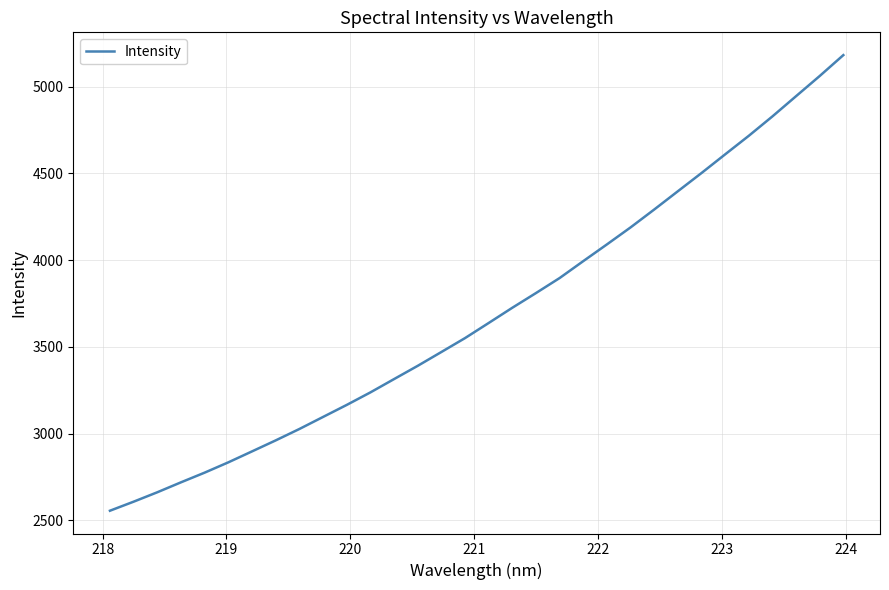

What is the difference between the maximum and minimum values?

2625.7